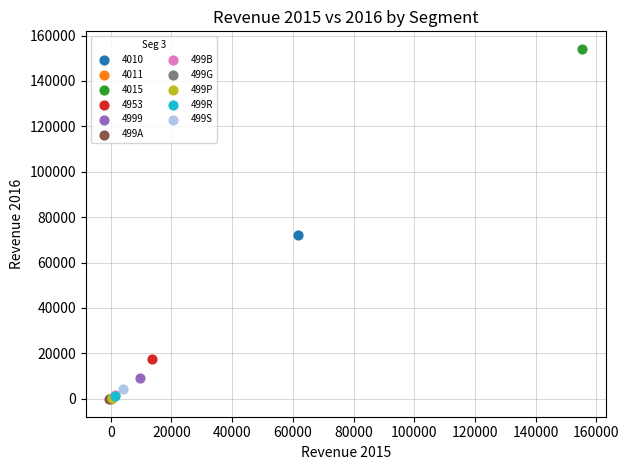

What are all the series names shown in the legend?

4010, 4011, 4015, 4953, 4999, 499A, 499B, 499G, 499P, 499R, 499S